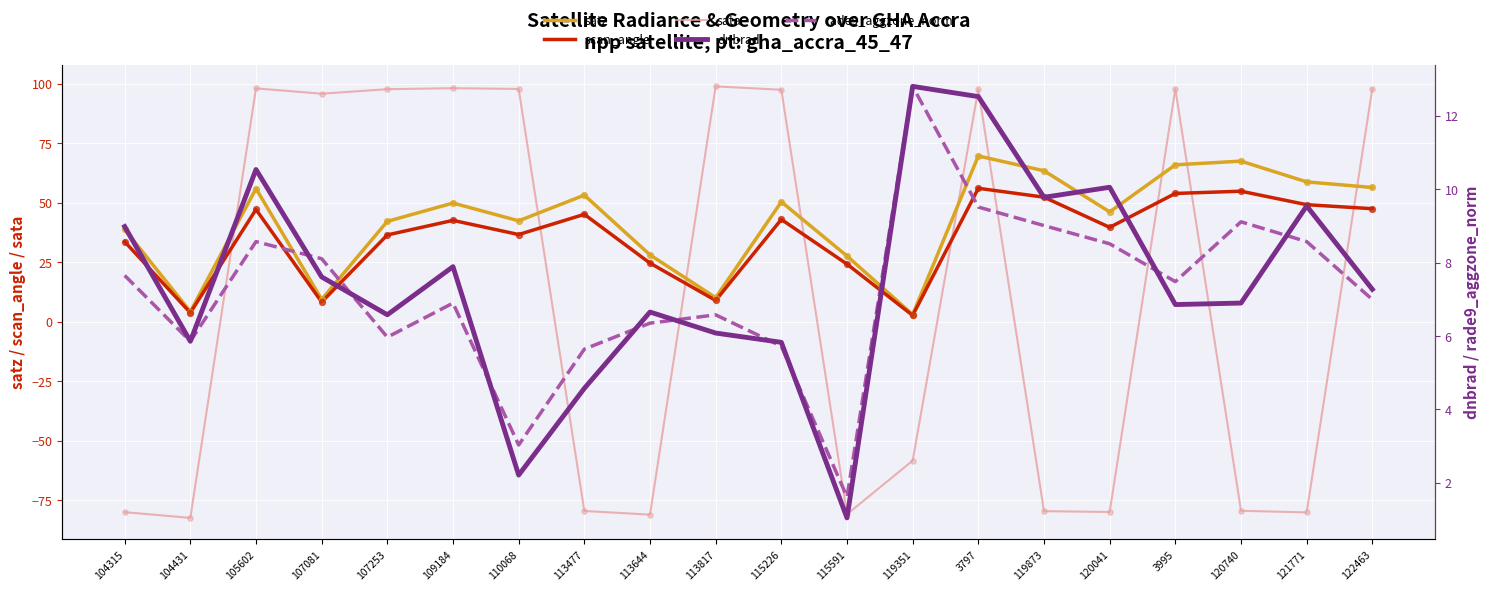

Which series reaches the maximum Y coordinate?

sata